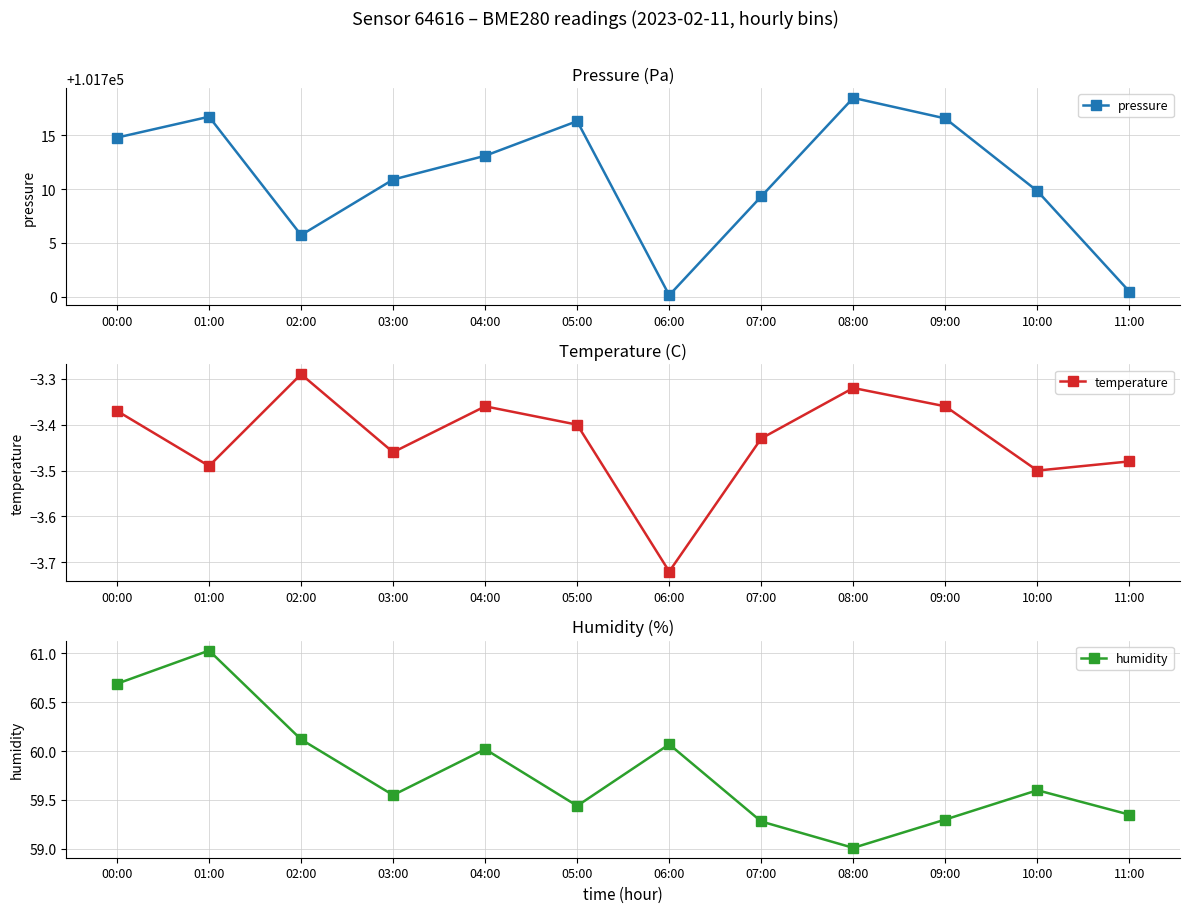

Is it true that humidity equals 98.3 at 00:00?

False